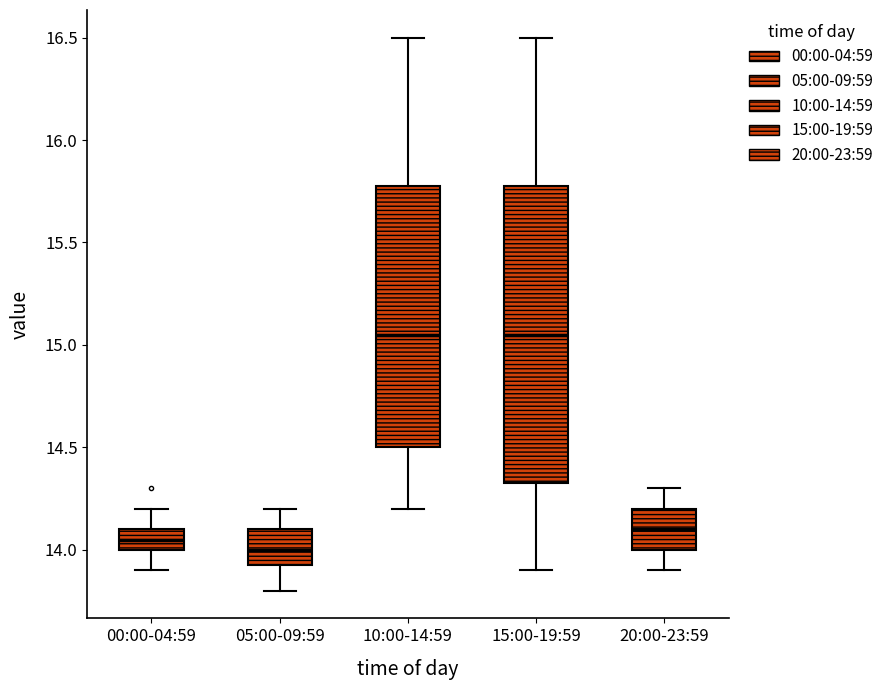

Which box's median line is the lowest?

05:00-09:59